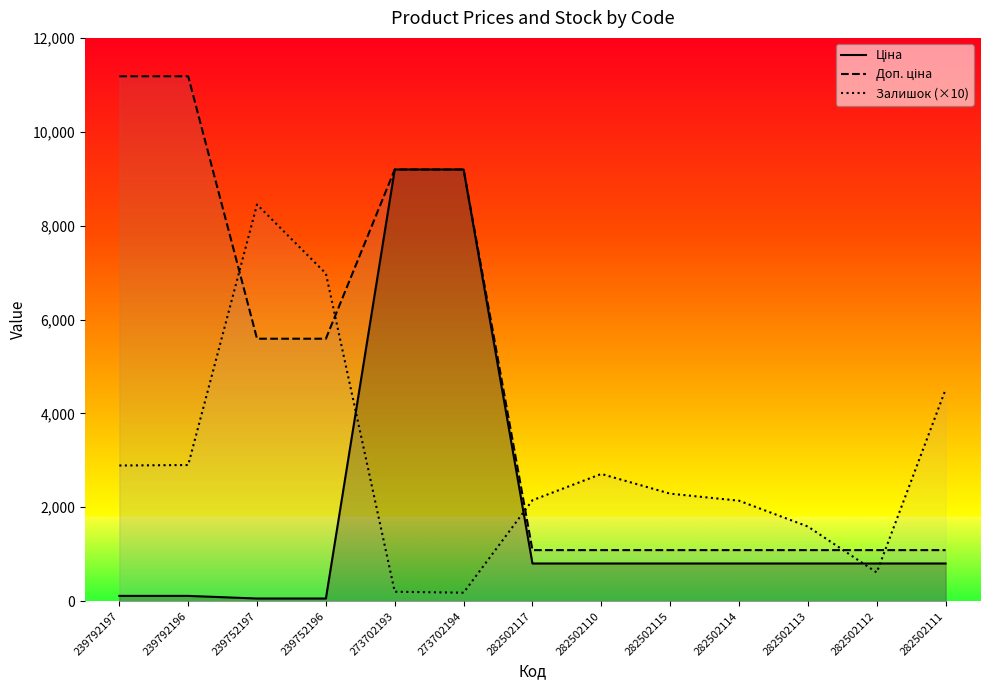

What is the label of the 4th point from the left?

239752196